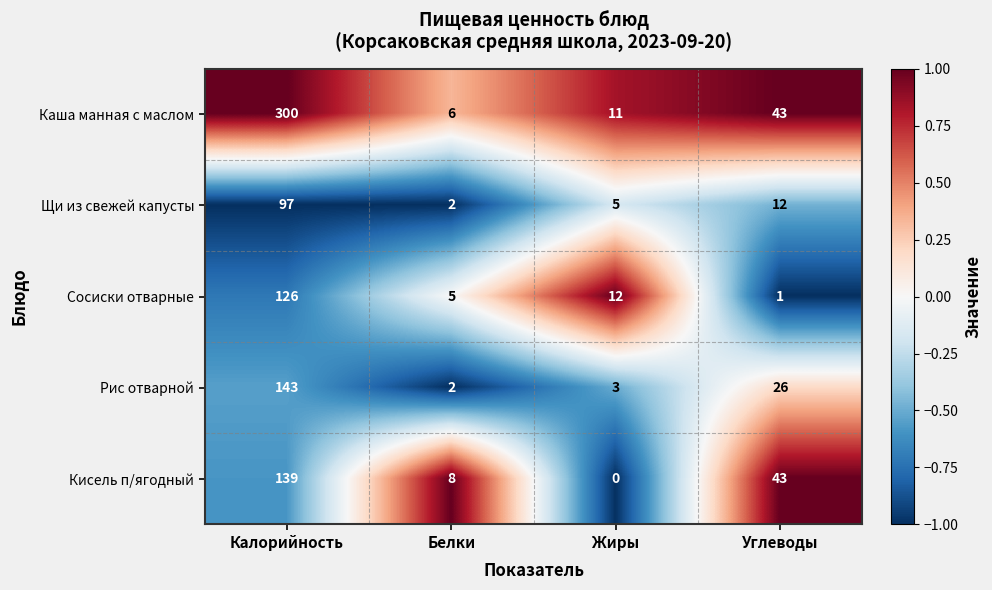

True or false: Кисель п/ягодный has a value of 11 at Белки.

False